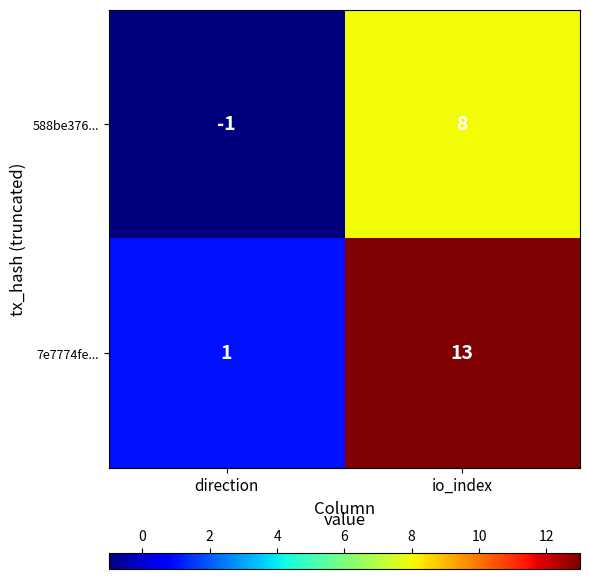

At direction, list the series in order from smallest to largest.

588be376..., 7e7774fe...